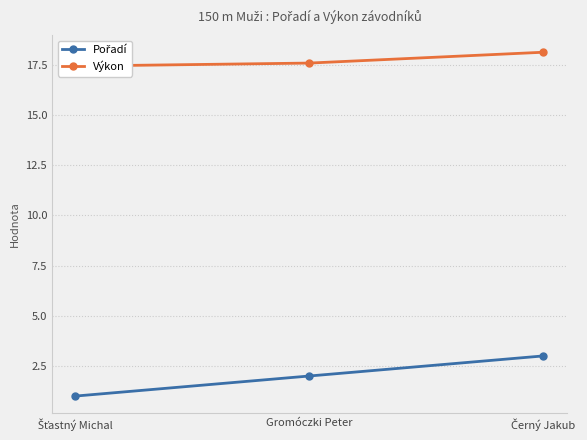

At which label does Pořadí reach its peak?

Černý Jakub